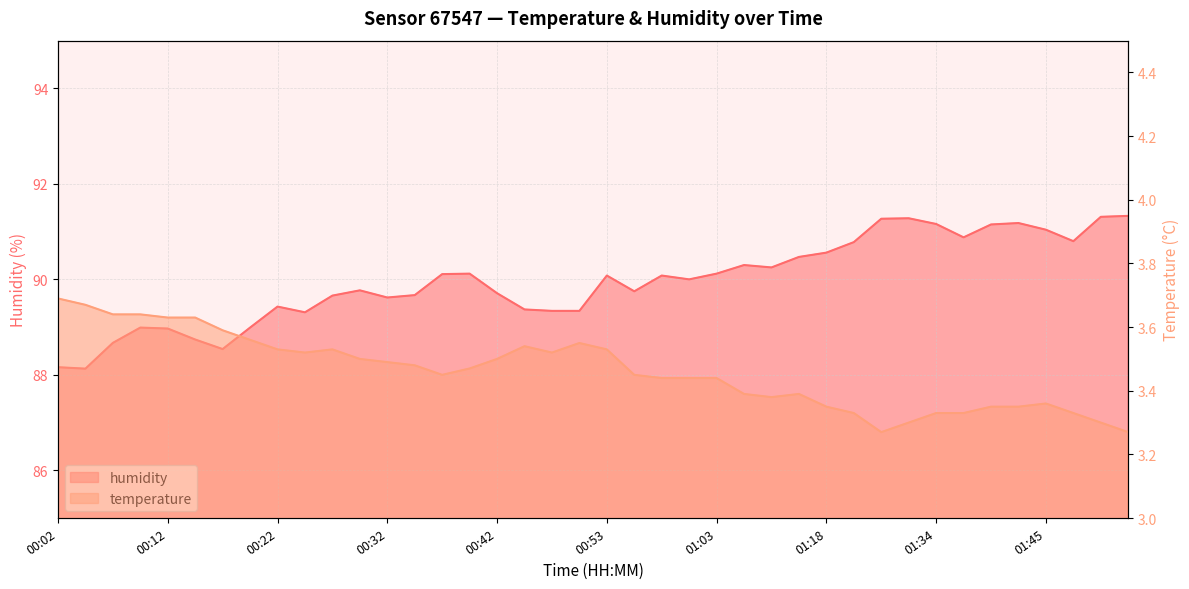

What is the label of the 1st point from the left?

00:02